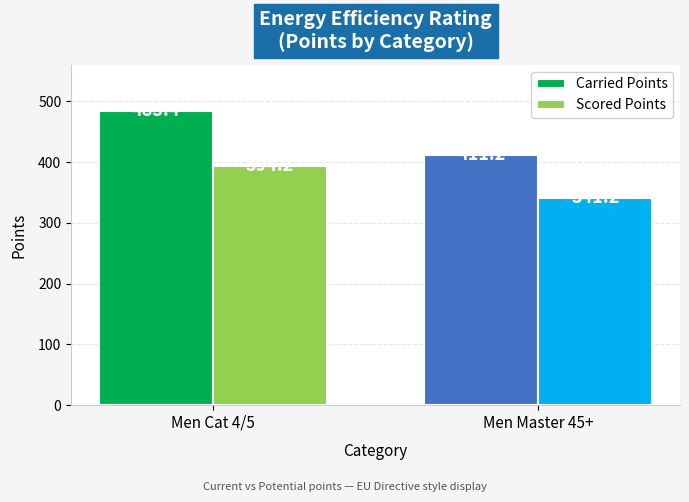

What is the label of the 1st bar from the right?

Men Master 45+